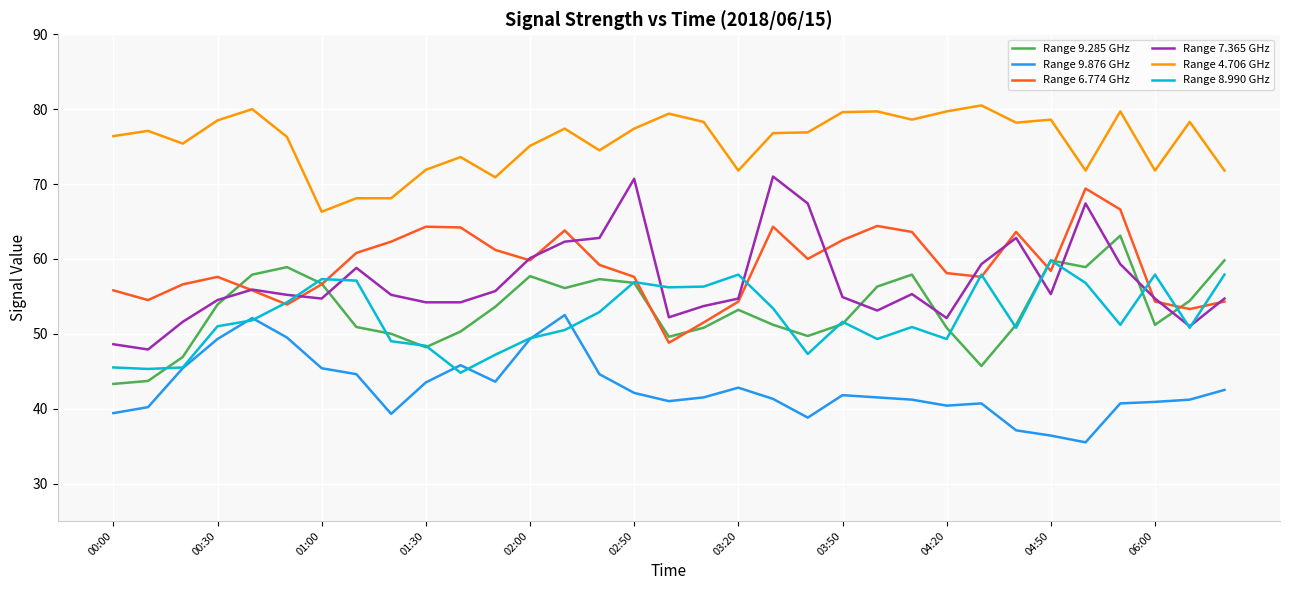

How many lines are shown in the chart?

6